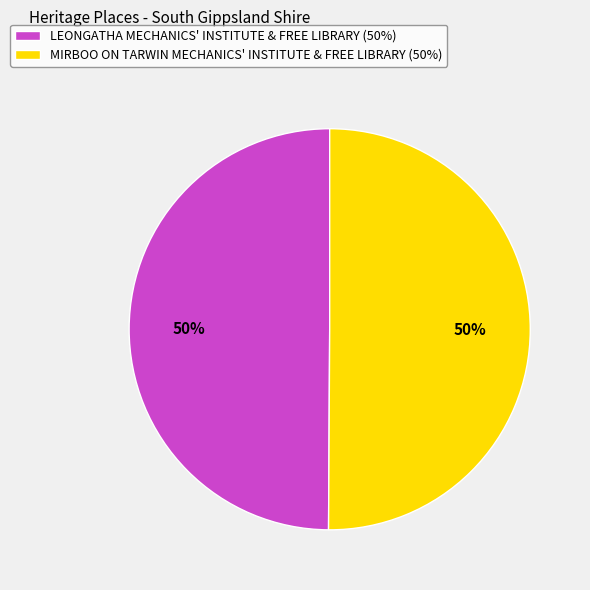

What percentage is the MIRBOO ON TARWIN MECHANICS' INSTITUTE & FREE LIBRARY (50%) slice, to the nearest percent?

50%